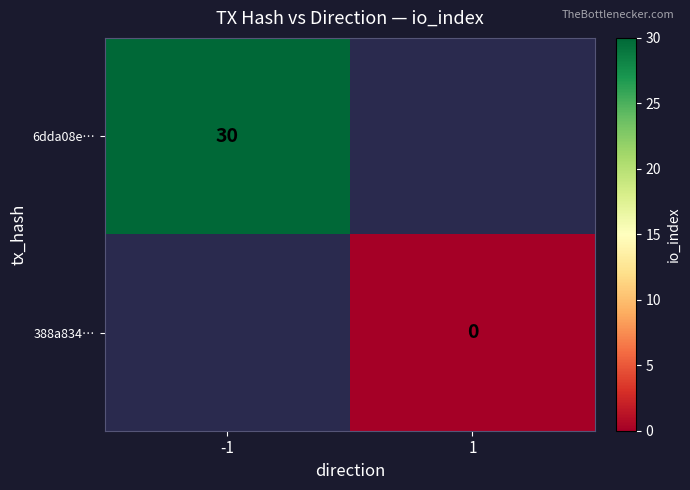

Is it true that 6dda08e… equals 21 at -1?

False